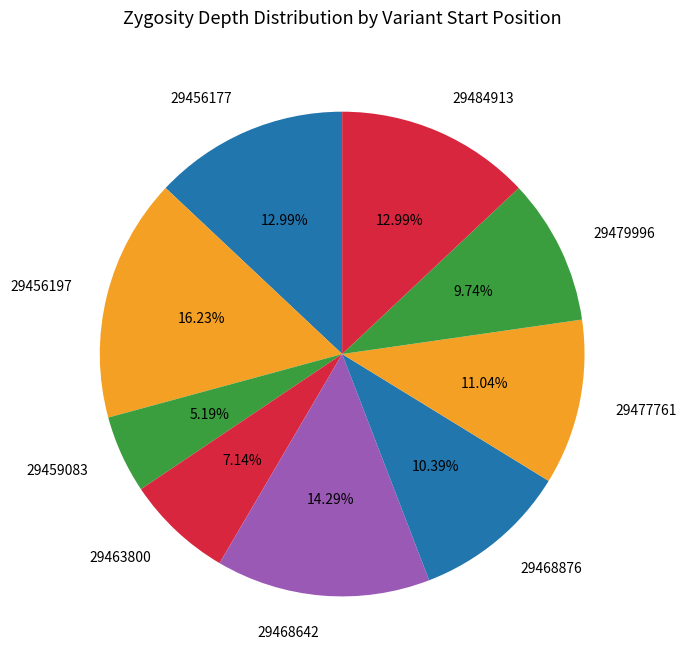

What is the largest slice in the pie chart?

29456197